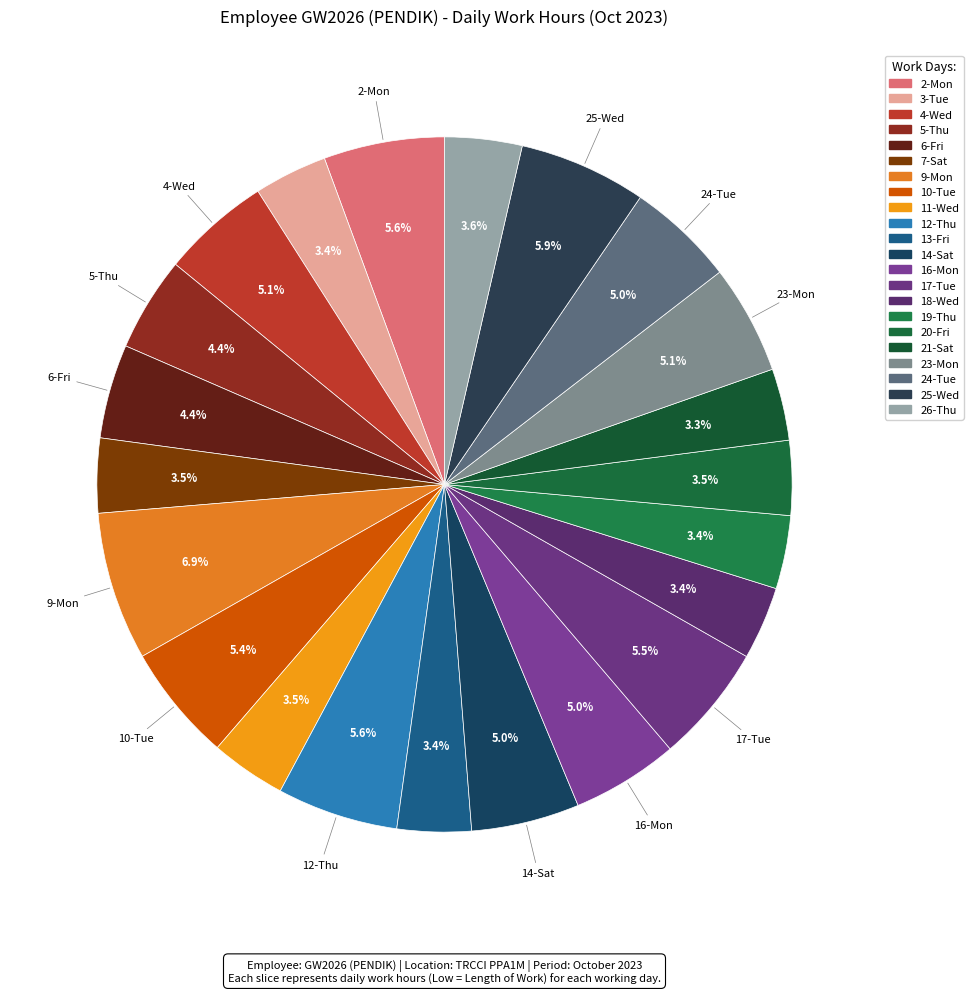

Is it true that 13-Fri is 3% of the pie?

True